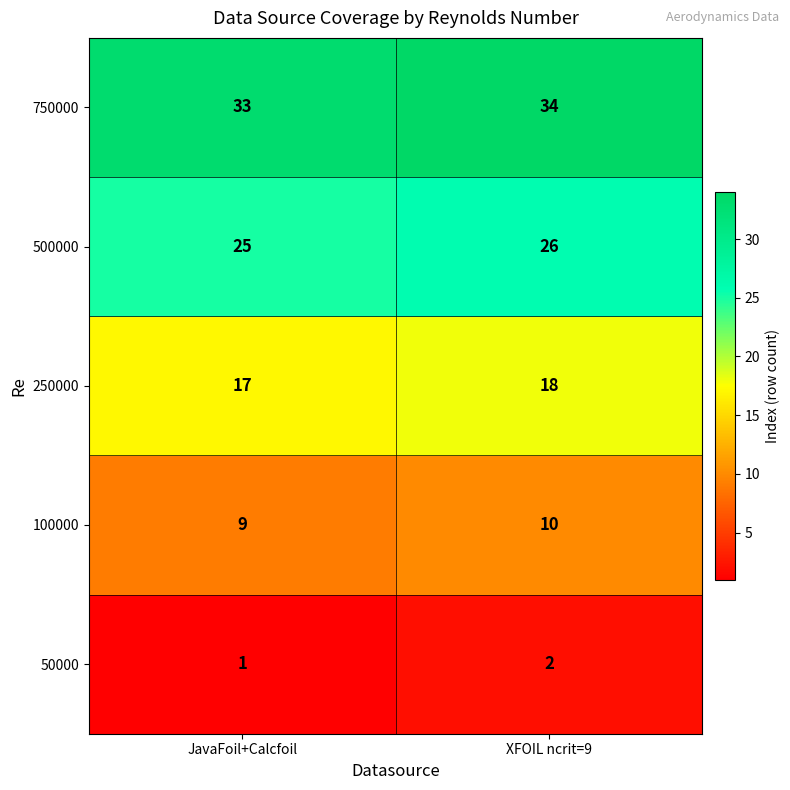

Reading left to right, extract all data points from this chart.

750000: JavaFoil+Calcfoil=33	XFOIL ncrit=9=34
500000: JavaFoil+Calcfoil=25	XFOIL ncrit=9=26
250000: JavaFoil+Calcfoil=17	XFOIL ncrit=9=18
100000: JavaFoil+Calcfoil=9	XFOIL ncrit=9=10
50000: JavaFoil+Calcfoil=1	XFOIL ncrit=9=2